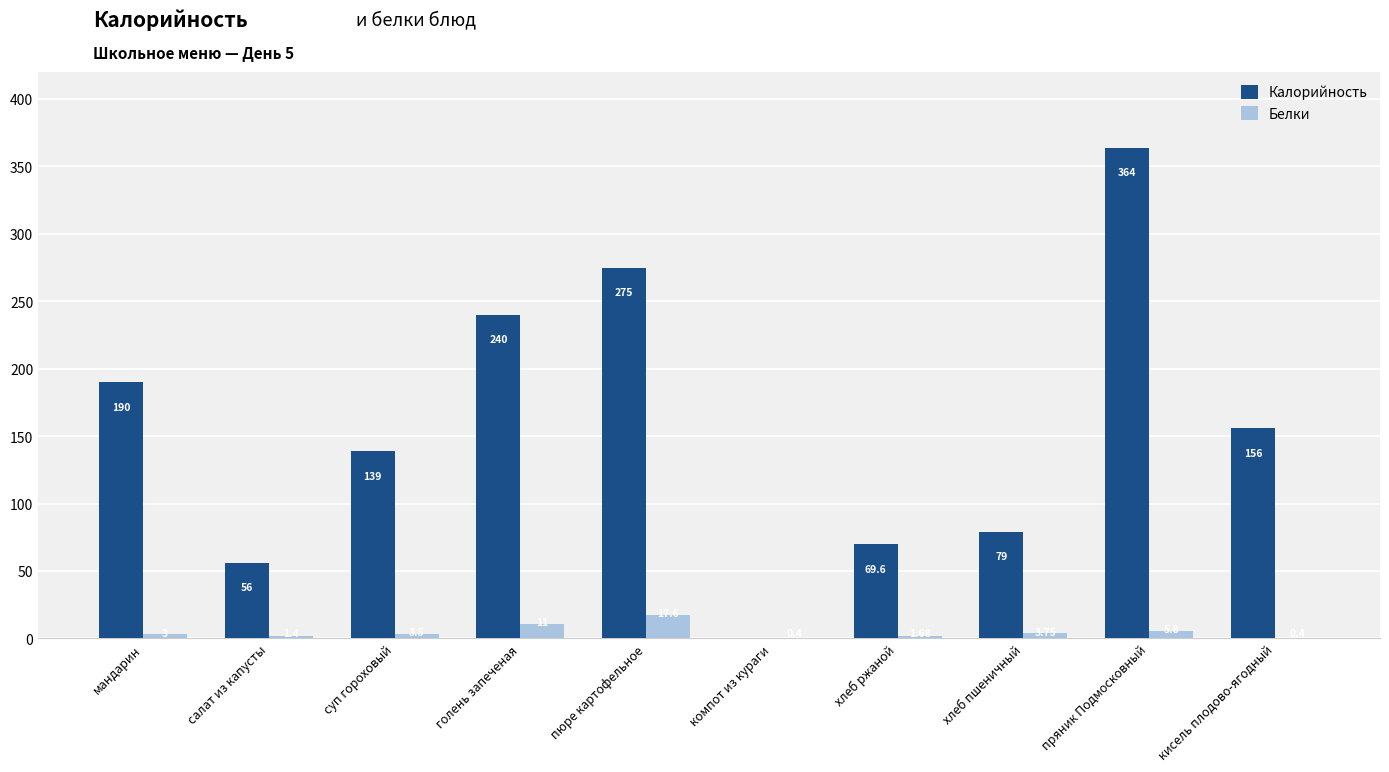

Which series has the largest total across all categories?

Калорийность